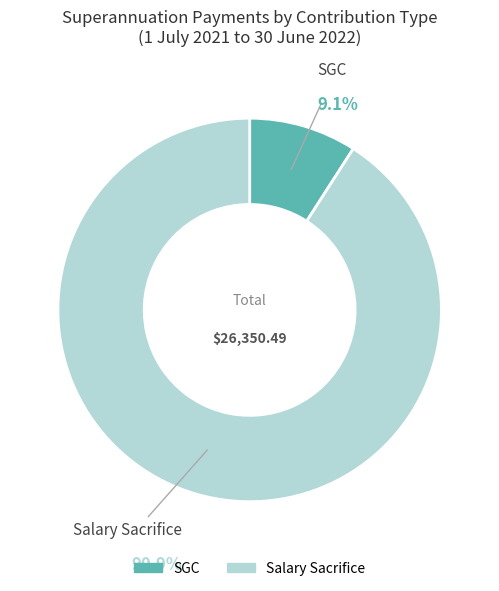

What portion of the pie excludes SGC?

90.9%